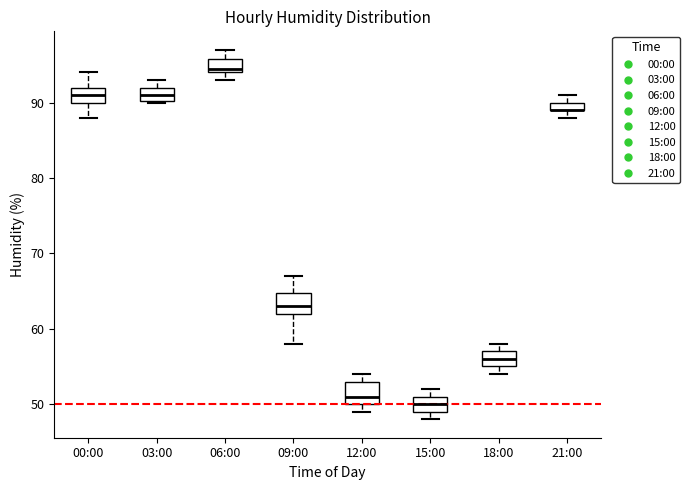

Where is the upper edge of the box for 09:00 on the y-axis? The values are not printed on the chart, so give them approximately, as read against the axis.

65